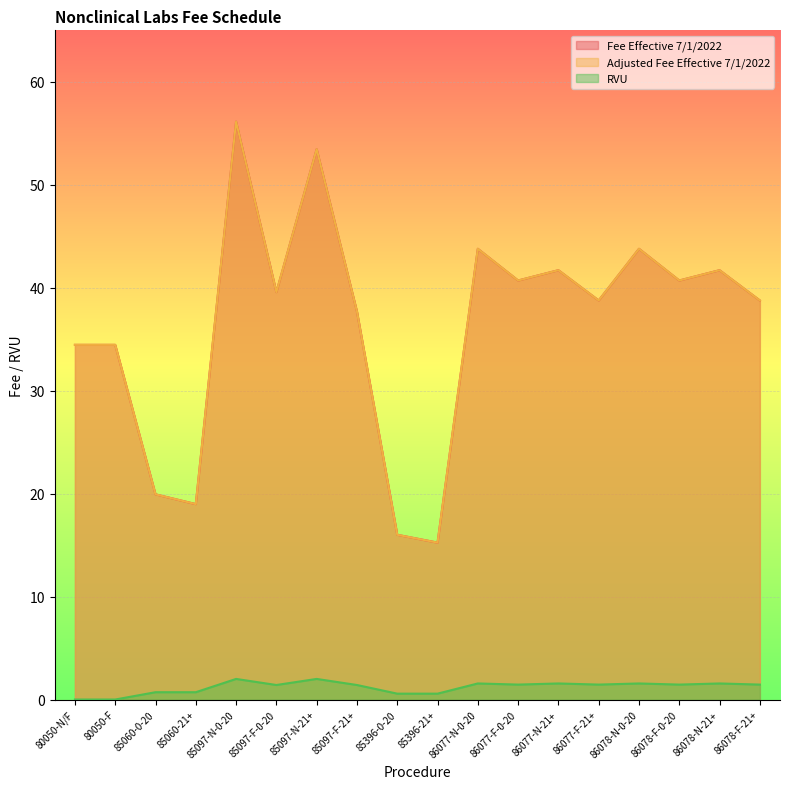

At which label does RVU reach its minimum?

80050-N/F